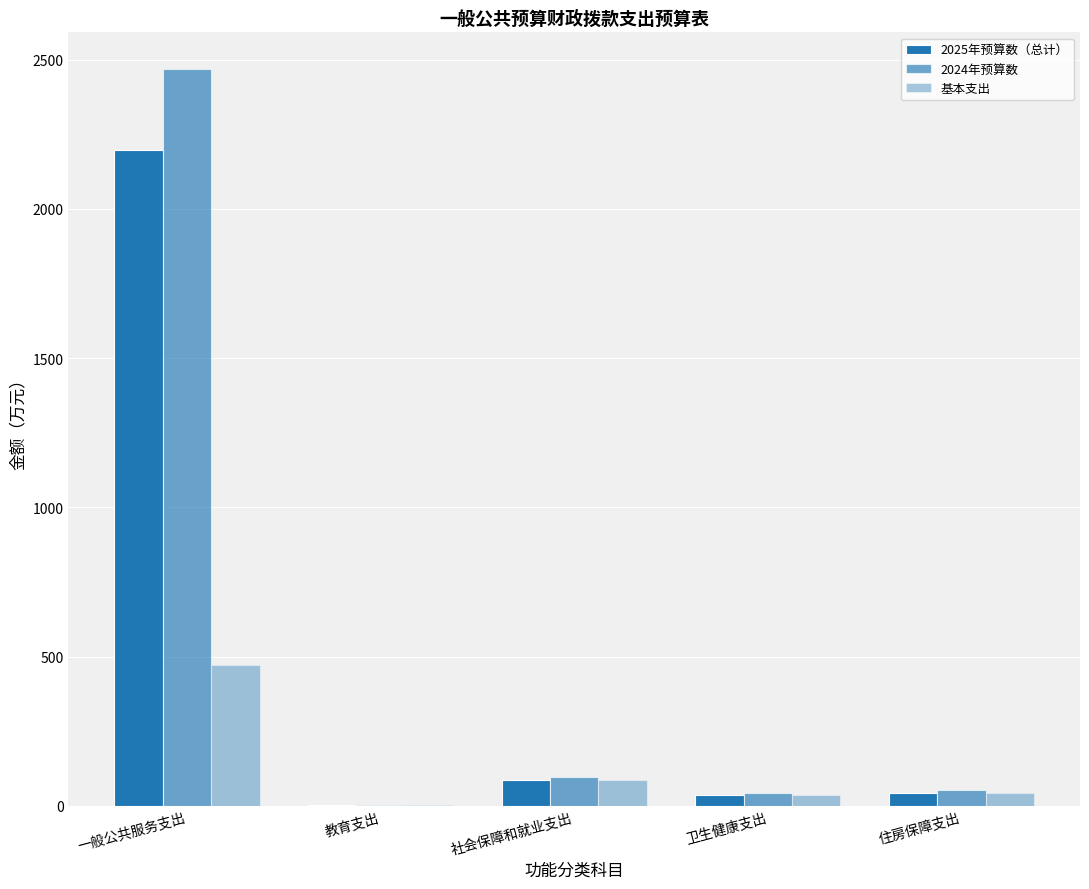

What is the label of the 4th bar from the right?

教育支出